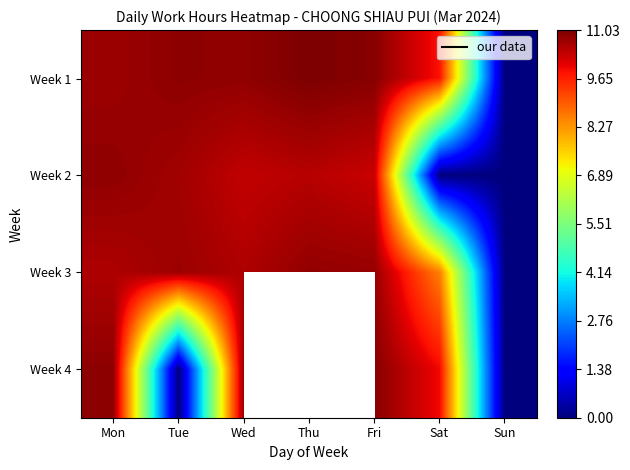

How many distinct data groups are displayed?

4